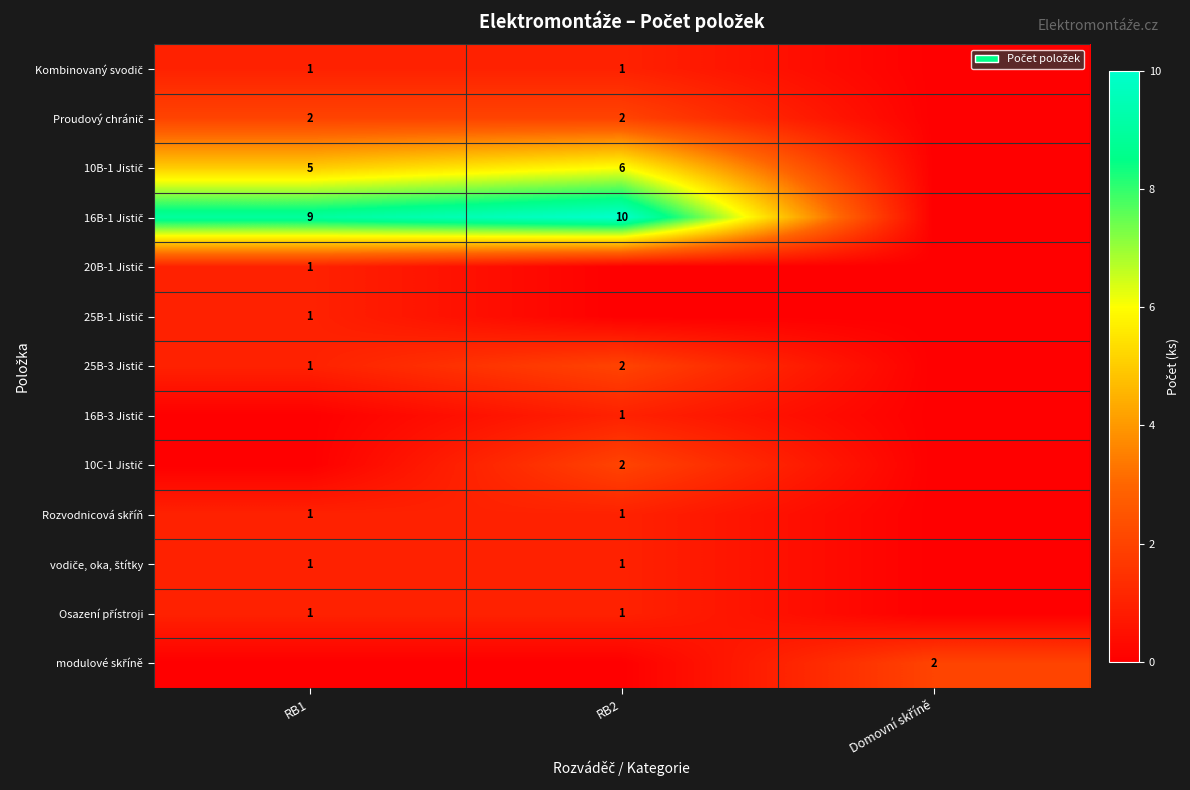

Between RB1 and RB2, which is larger?

RB1